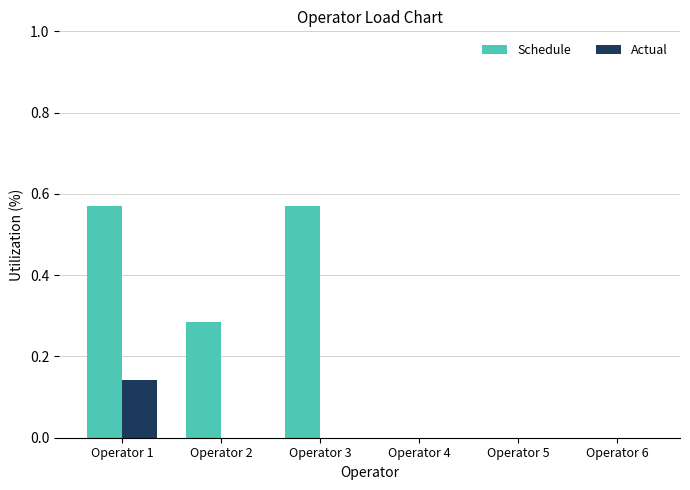

How many series are shown in this chart?

2